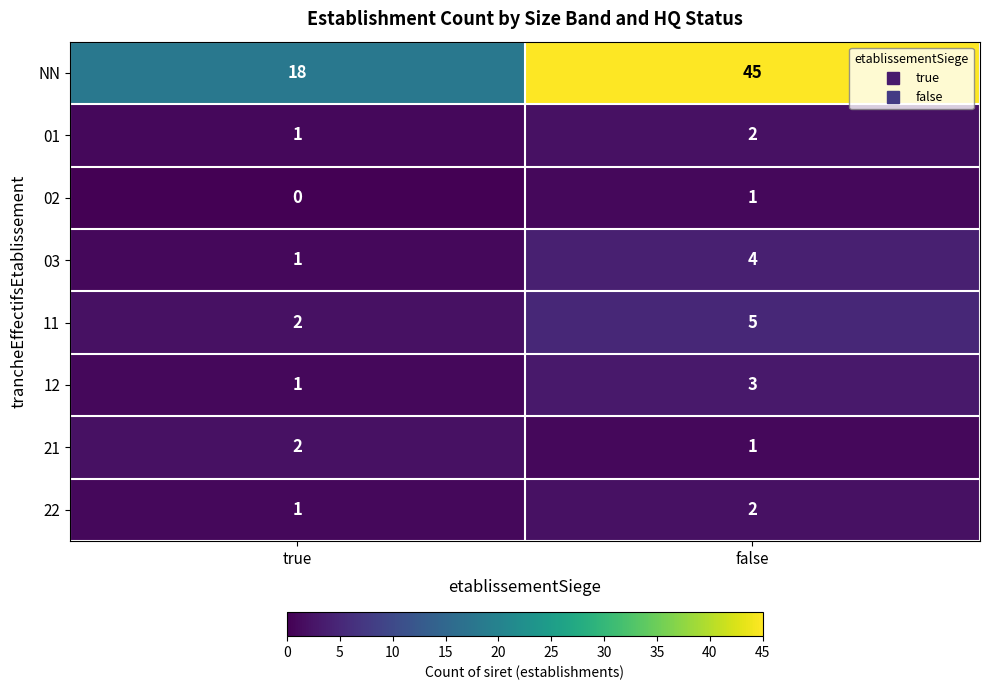

Rank the categories by 22 value from highest to lowest.

false, true